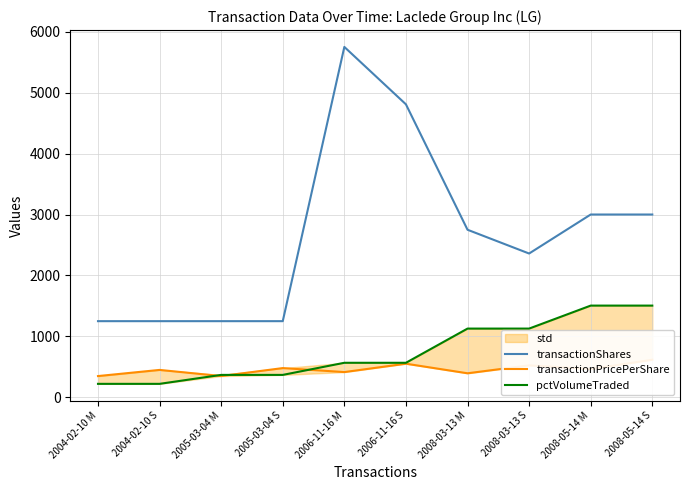

What is the difference between the highest and lowest values at 2008-05-14 S?

2382.4